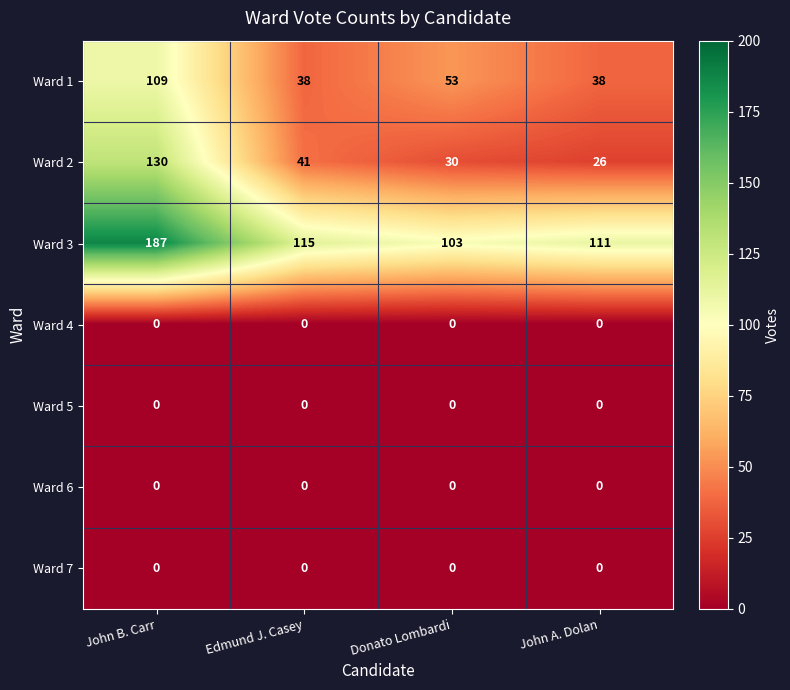

What is the spread (max minus min) of values at John A. Dolan?

111